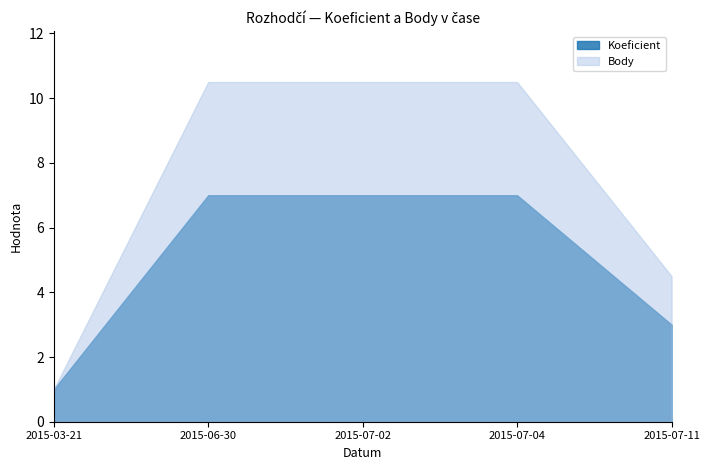

Rank the series by their maximum value, from highest to lowest.

Body, Koeficient